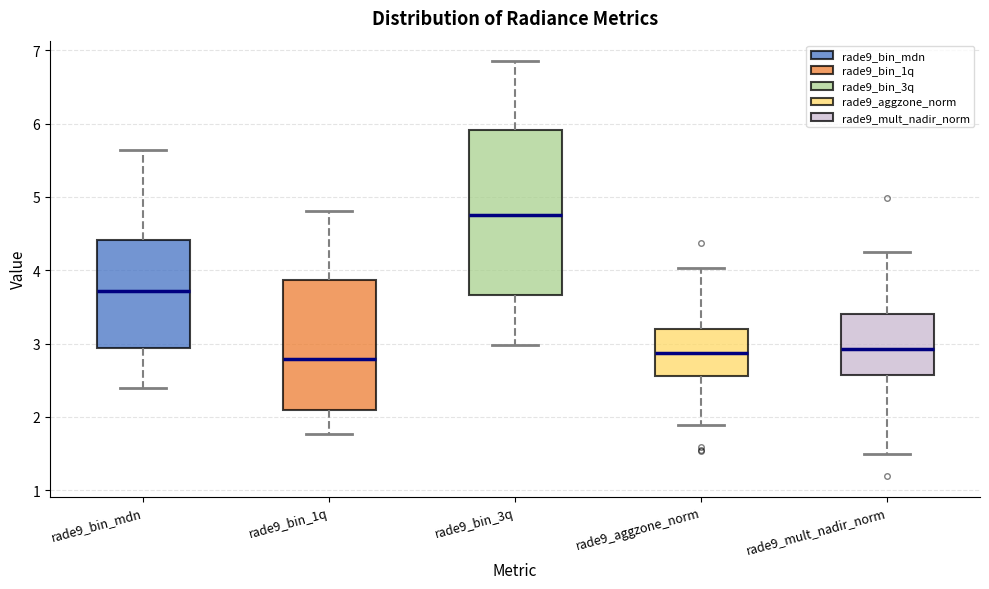

Where is the lower edge of the box for rade9_bin_mdn on the y-axis? The values are not printed on the chart, so give them approximately, as read against the axis.

2.9